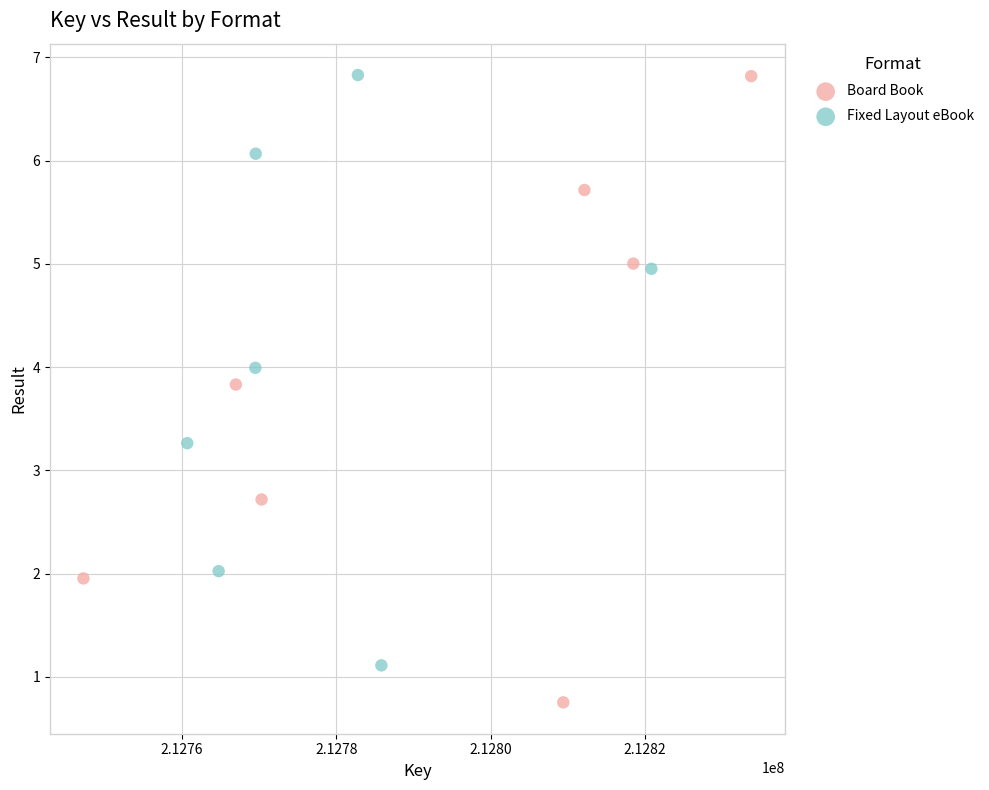

Which series has the widest spread of Y values?

Board Book